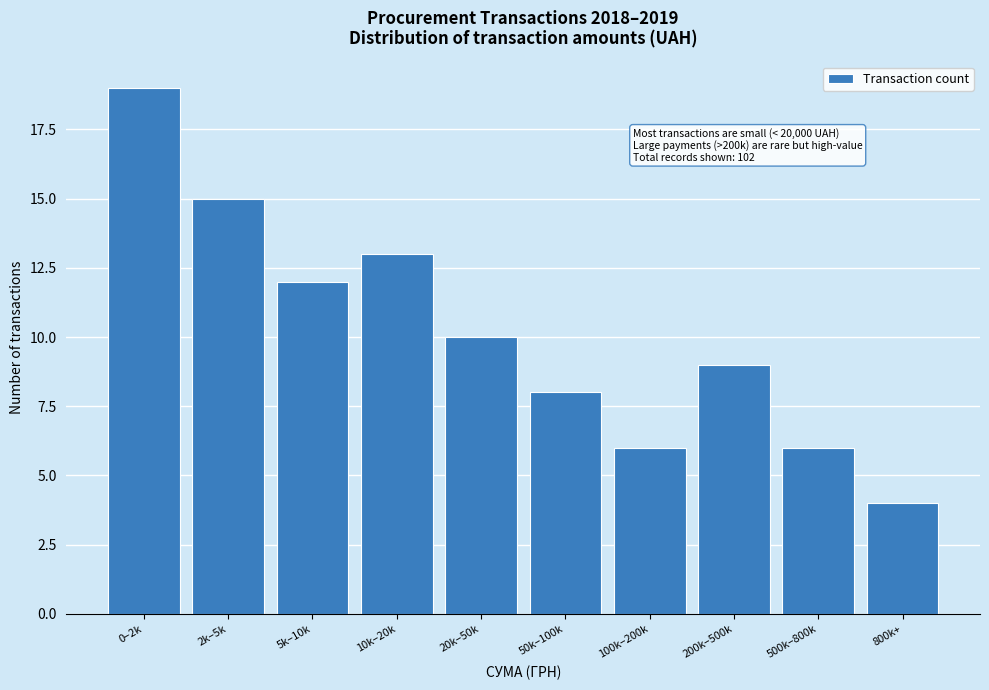

Reading left to right, list all the values displayed in this chart.

0–2k=19	2k–5k=15	5k–10k=12	10k–20k=13	20k–50k=10	50k–100k=8	100k–200k=6	200k–500k=9	500k–800k=6	800k+=4